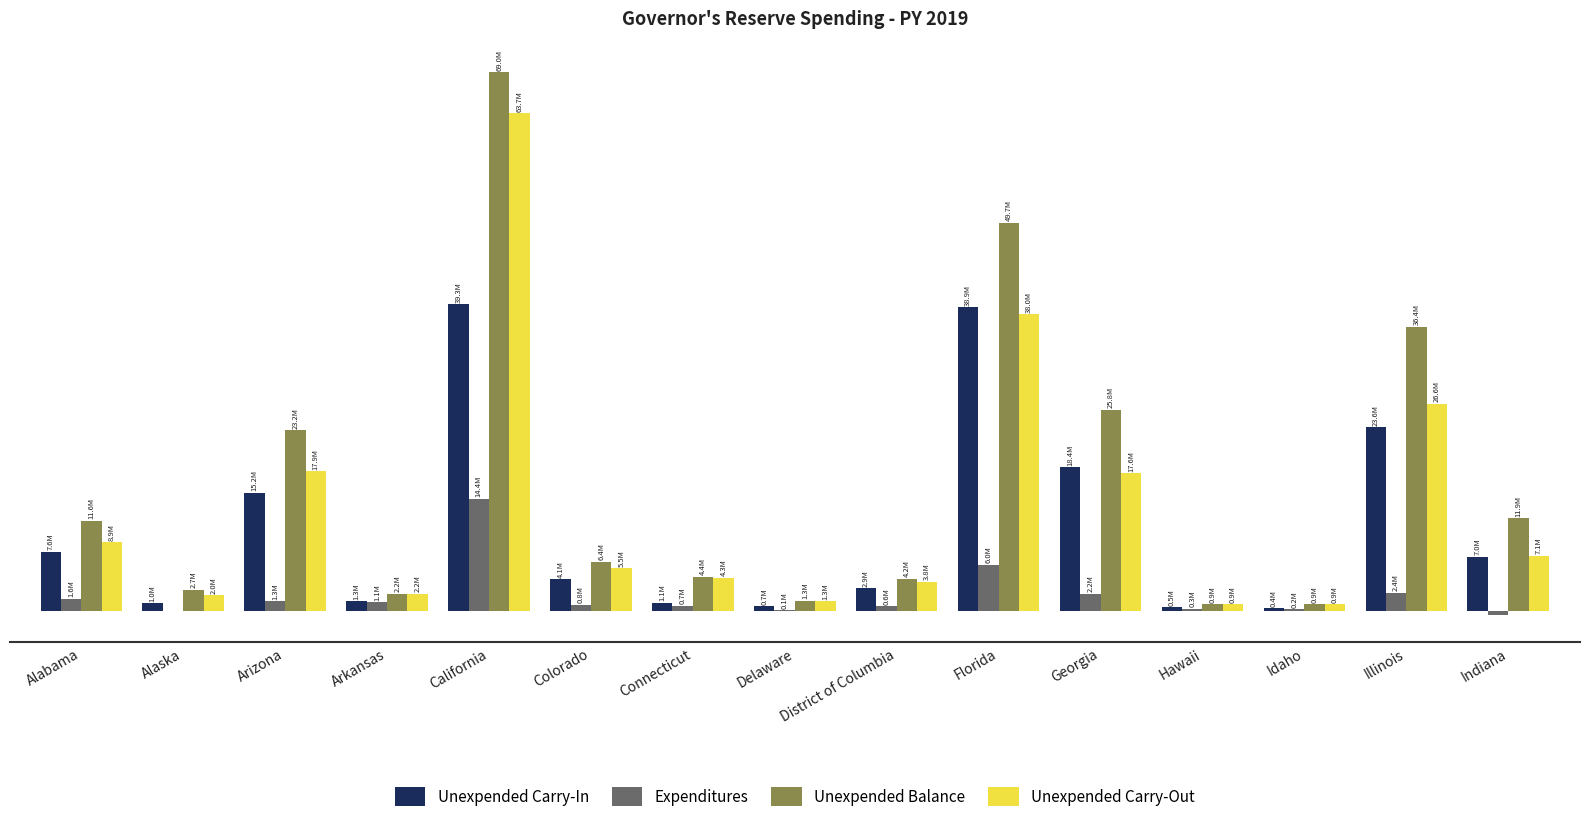

What is the value of the Unexpended Carry-Out bar at the 3rd from the left?

17.9